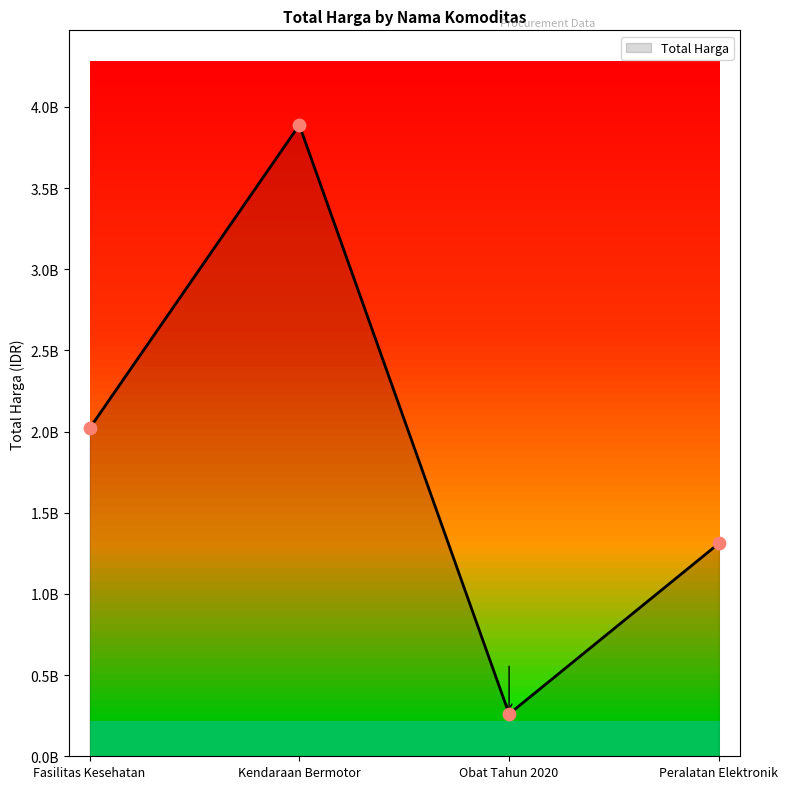

Which has a higher value, Peralatan Elektronik or Kendaraan Bermotor?

Kendaraan Bermotor